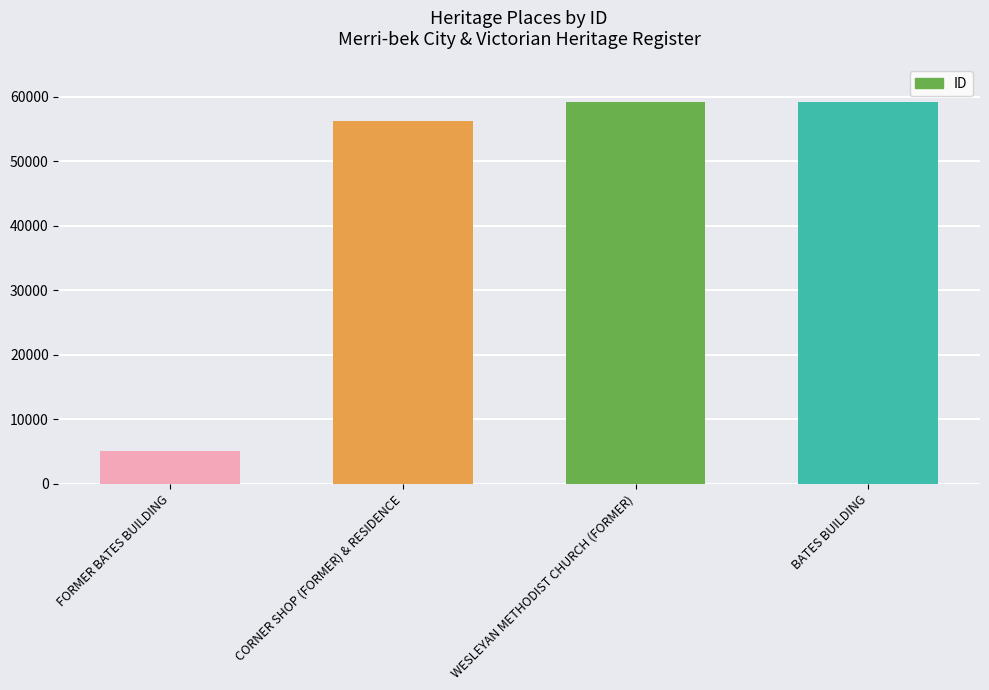

Are the bars grouped side by side (vs. stacked)?

No